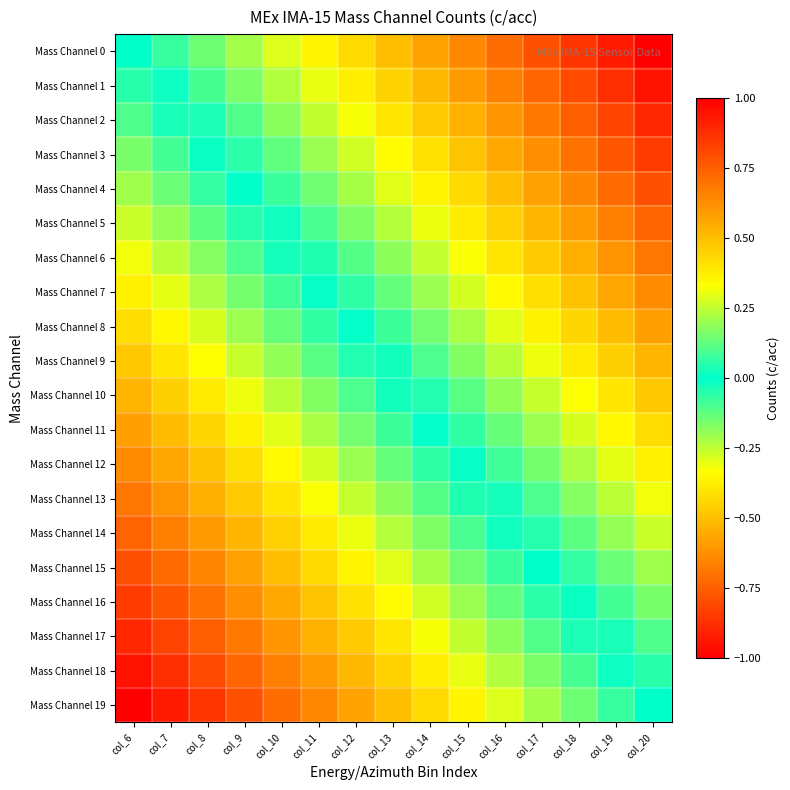

Reading left to right, list all the values displayed in this chart.

Mass Channel 0: col_6=0.0	col_7=-0.1	col_8=-0.1	col_9=-0.2	col_10=-0.3	col_11=-0.4	col_12=-0.4	col_13=-0.5	col_14=-0.6	col_15=-0.6	col_16=-0.7	col_17=-0.8	col_18=-0.9	col_19=-0.9	col_20=-1.0
Mass Channel 1: col_6=0.1	col_7=-0.0	col_8=-0.1	col_9=-0.2	col_10=-0.2	col_11=-0.3	col_12=-0.4	col_13=-0.4	col_14=-0.5	col_15=-0.6	col_16=-0.7	col_17=-0.7	col_18=-0.8	col_19=-0.9	col_20=-0.9
Mass Channel 2: col_6=0.1	col_7=0.0	col_8=-0.0	col_9=-0.1	col_10=-0.2	col_11=-0.3	col_12=-0.3	col_13=-0.4	col_14=-0.5	col_15=-0.5	col_16=-0.6	col_17=-0.7	col_18=-0.8	col_19=-0.8	col_20=-0.9
Mass Channel 3: col_6=0.2	col_7=0.1	col_8=0.0	col_9=-0.1	col_10=-0.1	col_11=-0.2	col_12=-0.3	col_13=-0.3	col_14=-0.4	col_15=-0.5	col_16=-0.6	col_17=-0.6	col_18=-0.7	col_19=-0.8	col_20=-0.8
Mass Channel 4: col_6=0.2	col_7=0.1	col_8=0.1	col_9=-0.0	col_10=-0.1	col_11=-0.1	col_12=-0.2	col_13=-0.3	col_14=-0.4	col_15=-0.4	col_16=-0.5	col_17=-0.6	col_18=-0.6	col_19=-0.7	col_20=-0.8
Mass Channel 5: col_6=0.3	col_7=0.2	col_8=0.1	col_9=0.0	col_10=-0.0	col_11=-0.1	col_12=-0.2	col_13=-0.2	col_14=-0.3	col_15=-0.4	col_16=-0.5	col_17=-0.5	col_18=-0.6	col_19=-0.7	col_20=-0.7
Mass Channel 6: col_6=0.3	col_7=0.2	col_8=0.2	col_9=0.1	col_10=0.0	col_11=-0.0	col_12=-0.1	col_13=-0.2	col_14=-0.3	col_15=-0.3	col_16=-0.4	col_17=-0.5	col_18=-0.5	col_19=-0.6	col_20=-0.7
Mass Channel 7: col_6=0.4	col_7=0.3	col_8=0.2	col_9=0.2	col_10=0.1	col_11=0.0	col_12=-0.1	col_13=-0.1	col_14=-0.2	col_15=-0.3	col_16=-0.3	col_17=-0.4	col_18=-0.5	col_19=-0.6	col_20=-0.6
Mass Channel 8: col_6=0.4	col_7=0.3	col_8=0.3	col_9=0.2	col_10=0.1	col_11=0.1	col_12=-0.0	col_13=-0.1	col_14=-0.2	col_15=-0.2	col_16=-0.3	col_17=-0.4	col_18=-0.4	col_19=-0.5	col_20=-0.6
Mass Channel 9: col_6=0.5	col_7=0.4	col_8=0.3	col_9=0.3	col_10=0.2	col_11=0.1	col_12=0.0	col_13=-0.0	col_14=-0.1	col_15=-0.2	col_16=-0.2	col_17=-0.3	col_18=-0.4	col_19=-0.5	col_20=-0.5
Mass Channel 10: col_6=0.5	col_7=0.5	col_8=0.4	col_9=0.3	col_10=0.2	col_11=0.2	col_12=0.1	col_13=0.0	col_14=-0.0	col_15=-0.1	col_16=-0.2	col_17=-0.3	col_18=-0.3	col_19=-0.4	col_20=-0.5
Mass Channel 11: col_6=0.6	col_7=0.5	col_8=0.4	col_9=0.4	col_10=0.3	col_11=0.2	col_12=0.2	col_13=0.1	col_14=0.0	col_15=-0.1	col_16=-0.1	col_17=-0.2	col_18=-0.3	col_19=-0.3	col_20=-0.4
Mass Channel 12: col_6=0.6	col_7=0.6	col_8=0.5	col_9=0.4	col_10=0.3	col_11=0.3	col_12=0.2	col_13=0.1	col_14=0.1	col_15=-0.0	col_16=-0.1	col_17=-0.2	col_18=-0.2	col_19=-0.3	col_20=-0.4
Mass Channel 13: col_6=0.7	col_7=0.6	col_8=0.5	col_9=0.5	col_10=0.4	col_11=0.3	col_12=0.3	col_13=0.2	col_14=0.1	col_15=0.0	col_16=-0.0	col_17=-0.1	col_18=-0.2	col_19=-0.2	col_20=-0.3
Mass Channel 14: col_6=0.7	col_7=0.7	col_8=0.6	col_9=0.5	col_10=0.5	col_11=0.4	col_12=0.3	col_13=0.2	col_14=0.2	col_15=0.1	col_16=0.0	col_17=-0.0	col_18=-0.1	col_19=-0.2	col_20=-0.3
Mass Channel 15: col_6=0.8	col_7=0.7	col_8=0.6	col_9=0.6	col_10=0.5	col_11=0.4	col_12=0.4	col_13=0.3	col_14=0.2	col_15=0.1	col_16=0.1	col_17=0.0	col_18=-0.1	col_19=-0.1	col_20=-0.2
Mass Channel 16: col_6=0.8	col_7=0.8	col_8=0.7	col_9=0.6	col_10=0.6	col_11=0.5	col_12=0.4	col_13=0.3	col_14=0.3	col_15=0.2	col_16=0.1	col_17=0.1	col_18=-0.0	col_19=-0.1	col_20=-0.2
Mass Channel 17: col_6=0.9	col_7=0.8	col_8=0.8	col_9=0.7	col_10=0.6	col_11=0.5	col_12=0.5	col_13=0.4	col_14=0.3	col_15=0.3	col_16=0.2	col_17=0.1	col_18=0.0	col_19=-0.0	col_20=-0.1
Mass Channel 18: col_6=0.9	col_7=0.9	col_8=0.8	col_9=0.7	col_10=0.7	col_11=0.6	col_12=0.5	col_13=0.4	col_14=0.4	col_15=0.3	col_16=0.2	col_17=0.2	col_18=0.1	col_19=0.0	col_20=-0.1
Mass Channel 19: col_6=1.0	col_7=0.9	col_8=0.9	col_9=0.8	col_10=0.7	col_11=0.6	col_12=0.6	col_13=0.5	col_14=0.4	col_15=0.4	col_16=0.3	col_17=0.2	col_18=0.1	col_19=0.1	col_20=0.0